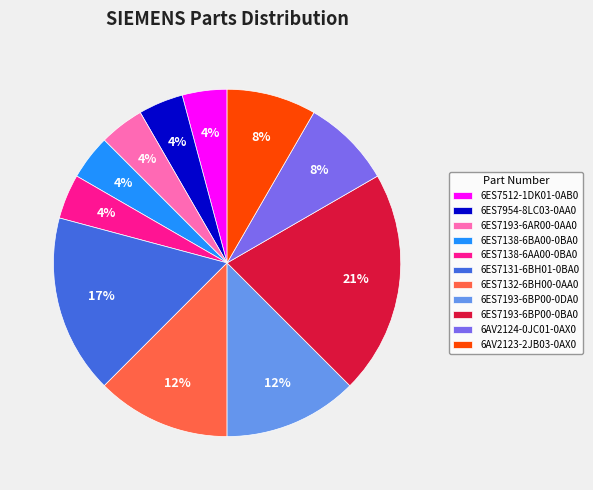

Is there any slice that represents more than half of the pie?

No